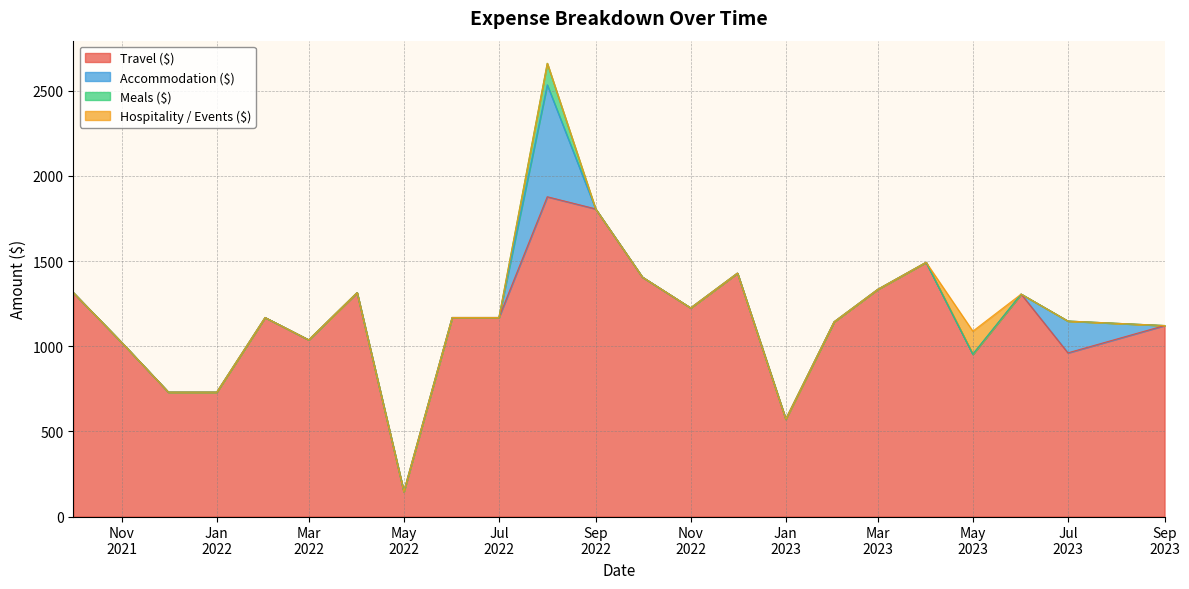

Where do Travel ($) and Accommodation ($) first cross each other?

16 and 17